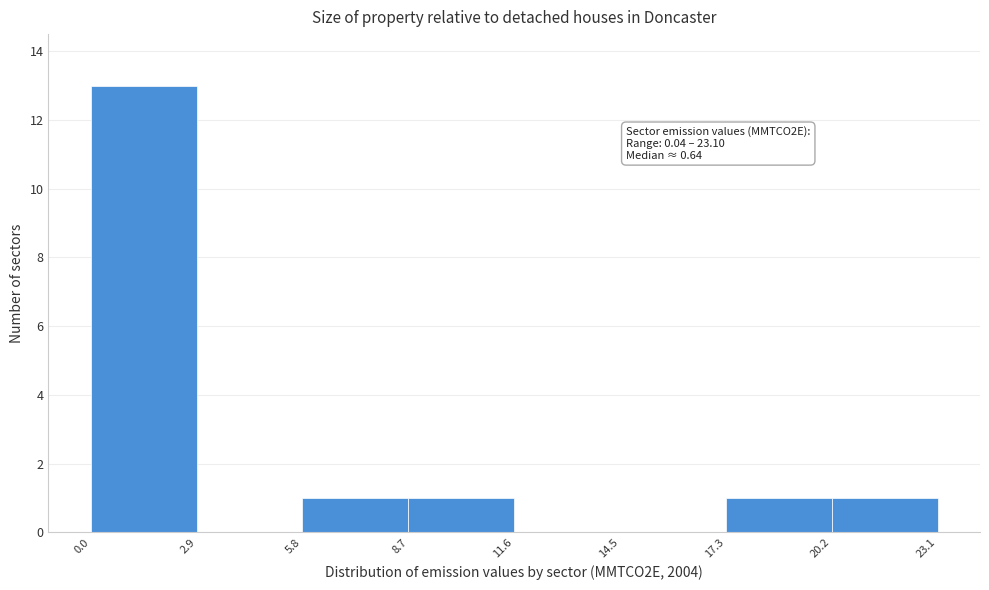

Over which range of the x-axis is the bar tallest?

0.0 to 2.9